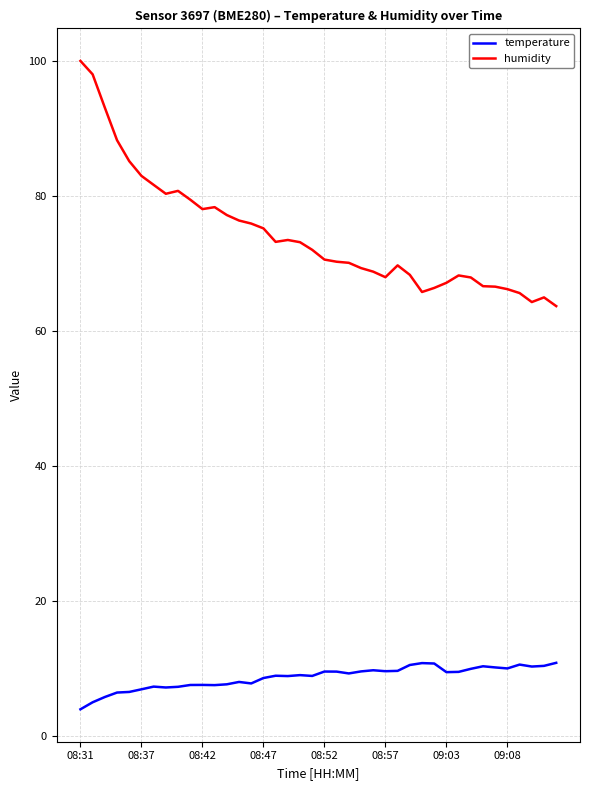

True or false: humidity and temperature cross at least once.

False